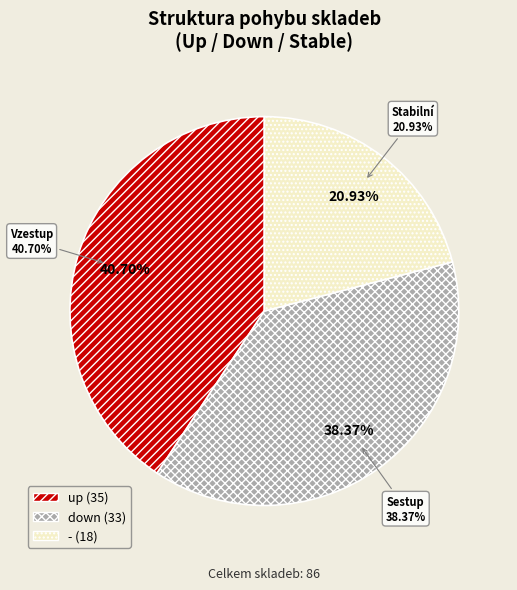

How many segments does this pie chart have?

3